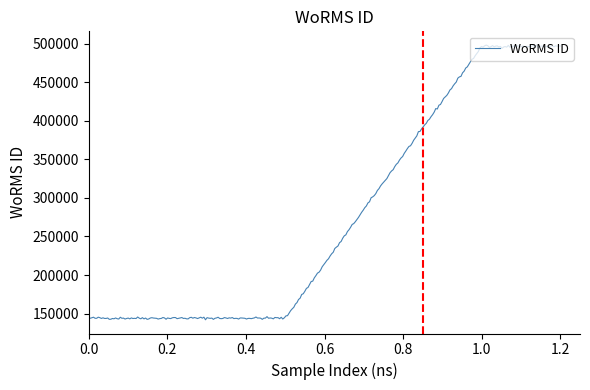

What is the difference between the maximum and minimum values?

356002.2